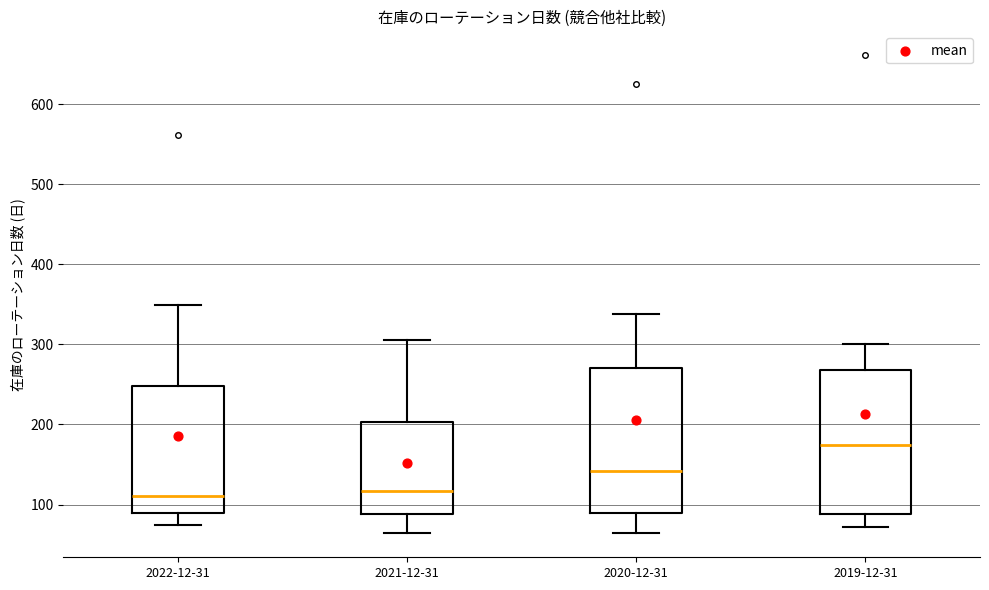

Reading left to right, transcribe this box plot: for each box, give where its median line is, the range the box spans, and where its two whiskers end, as read against the y-axis. The values are not printed on the chart, so give them approximately, as read against the axis.

2022-12-31: median 110, box 90 to 250, whiskers 80 to 350
2021-12-31: median 120, box 90 to 200, whiskers 70 to 310
2020-12-31: median 140, box 90 to 270, whiskers 60 to 340
2019-12-31: median 170, box 90 to 270, whiskers 70 to 300